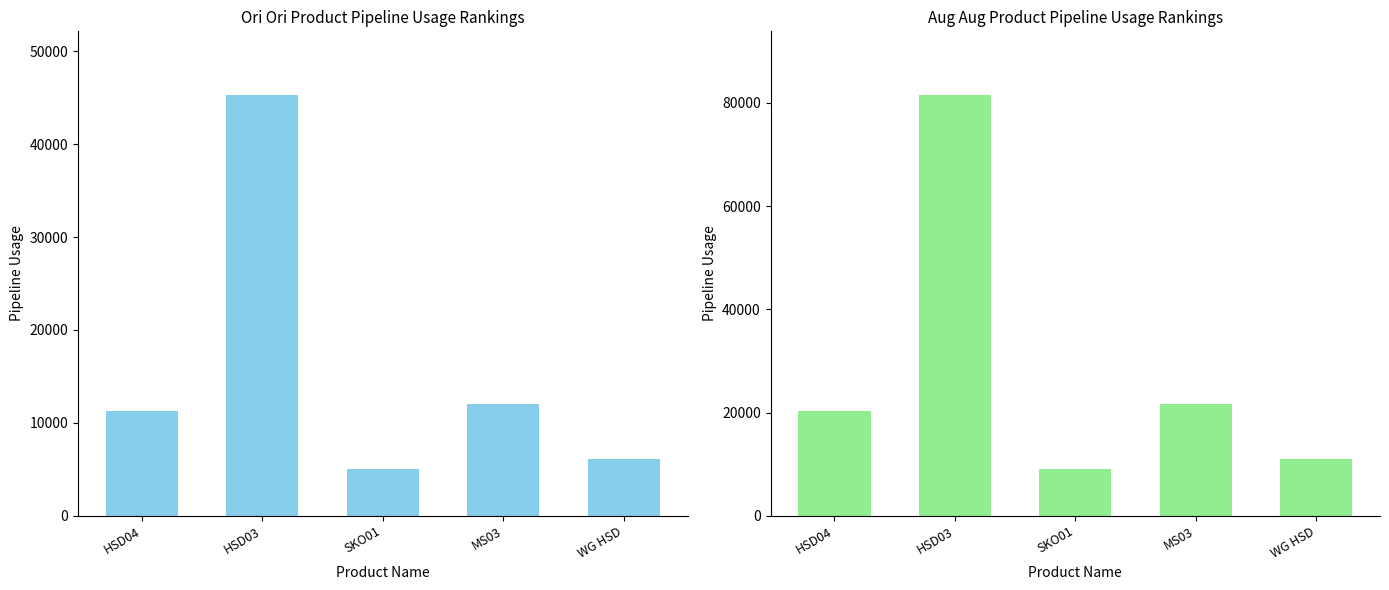

What is the spread (max minus min) of values at MS03?

9607.2